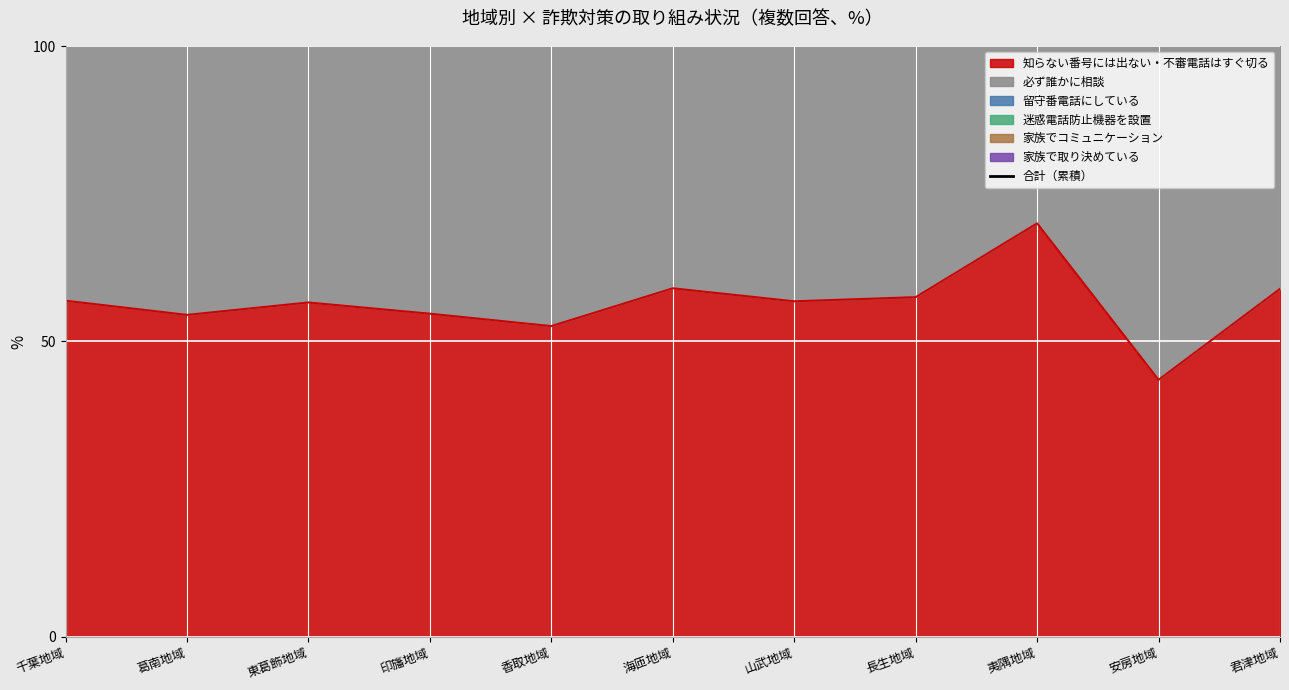

How many data points are above 197?

6